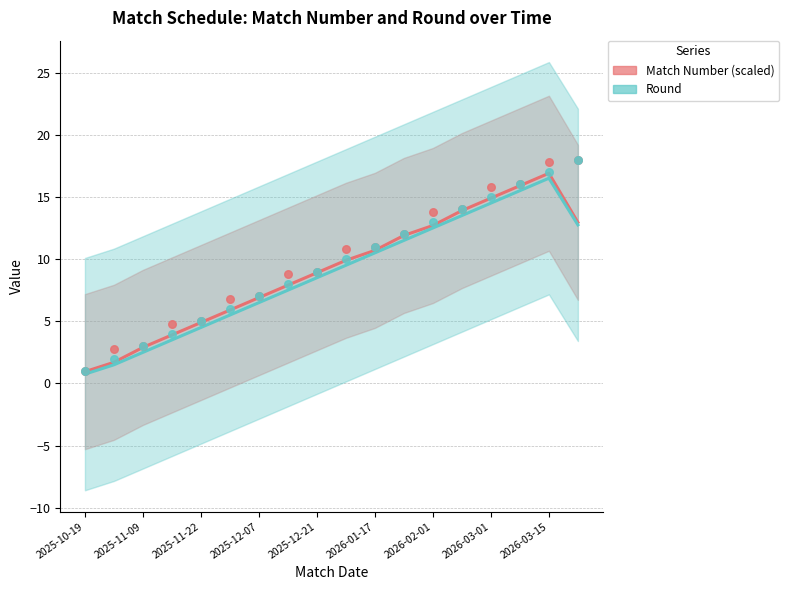

Which series reaches the maximum Y coordinate?

Match Number (scaled)